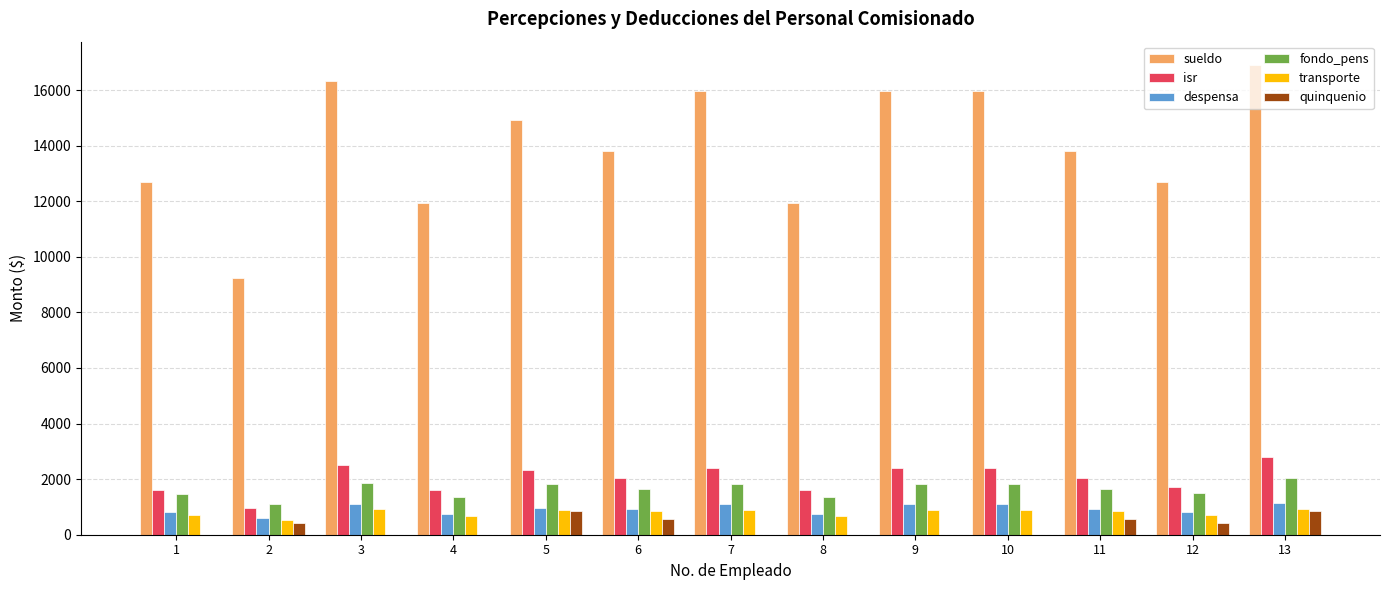

Where does the despensa series first go above 926?

3